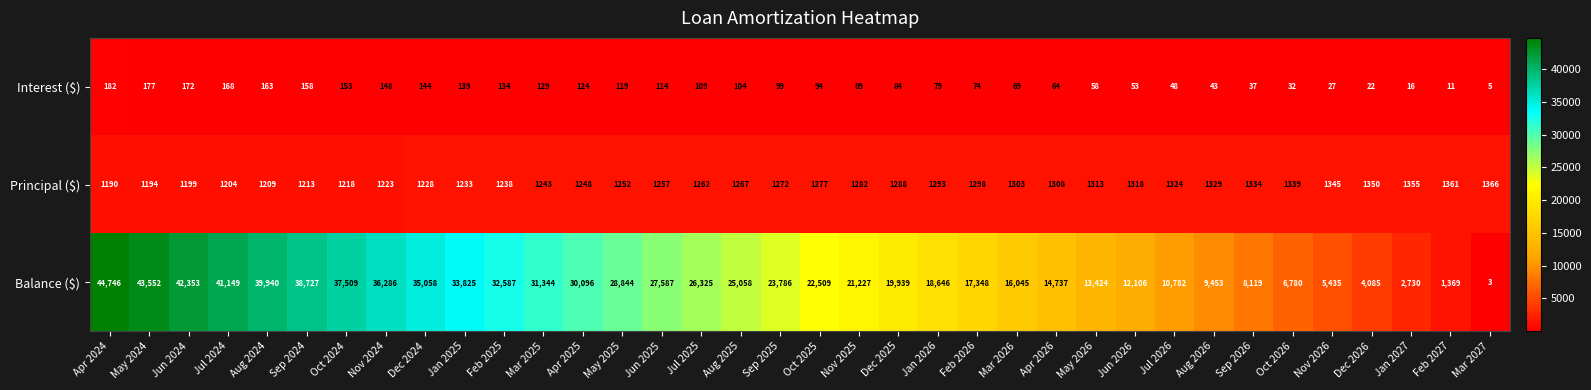

What is the lowest value of the Balance ($) series?

3